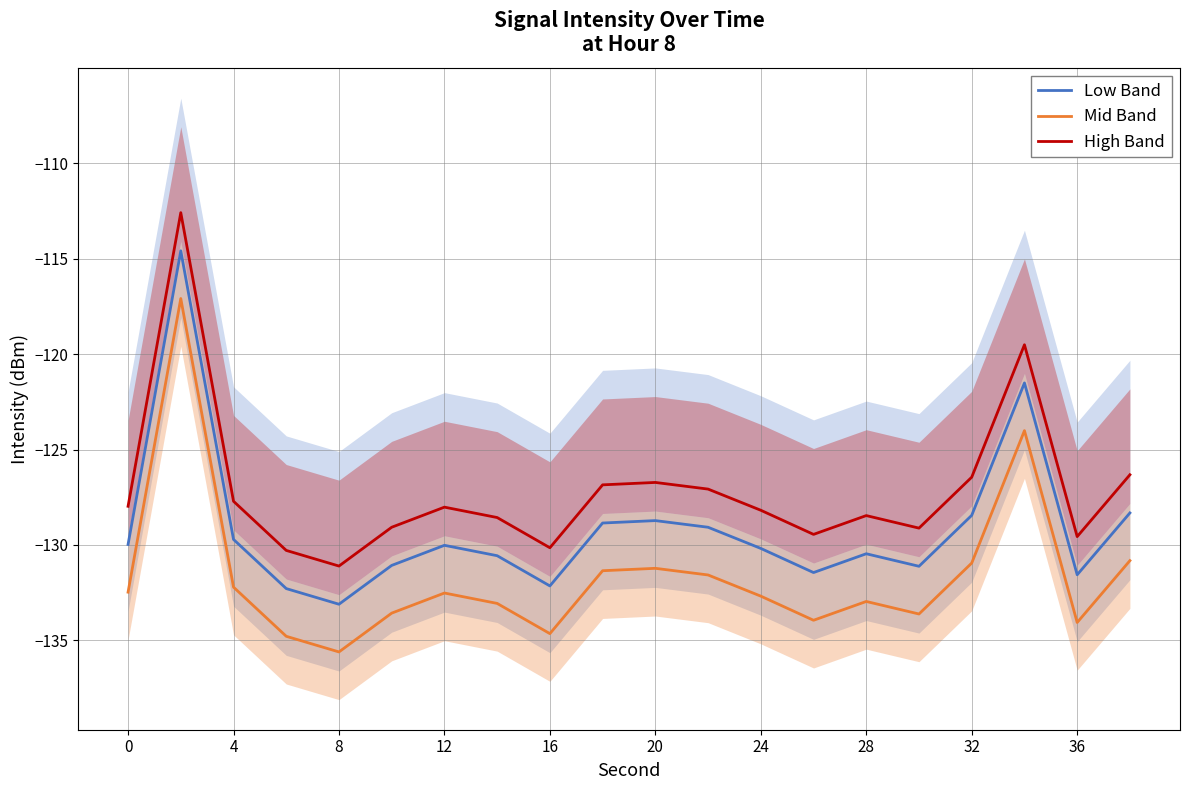

What is the sum of all Mid Band values?

-2633.2